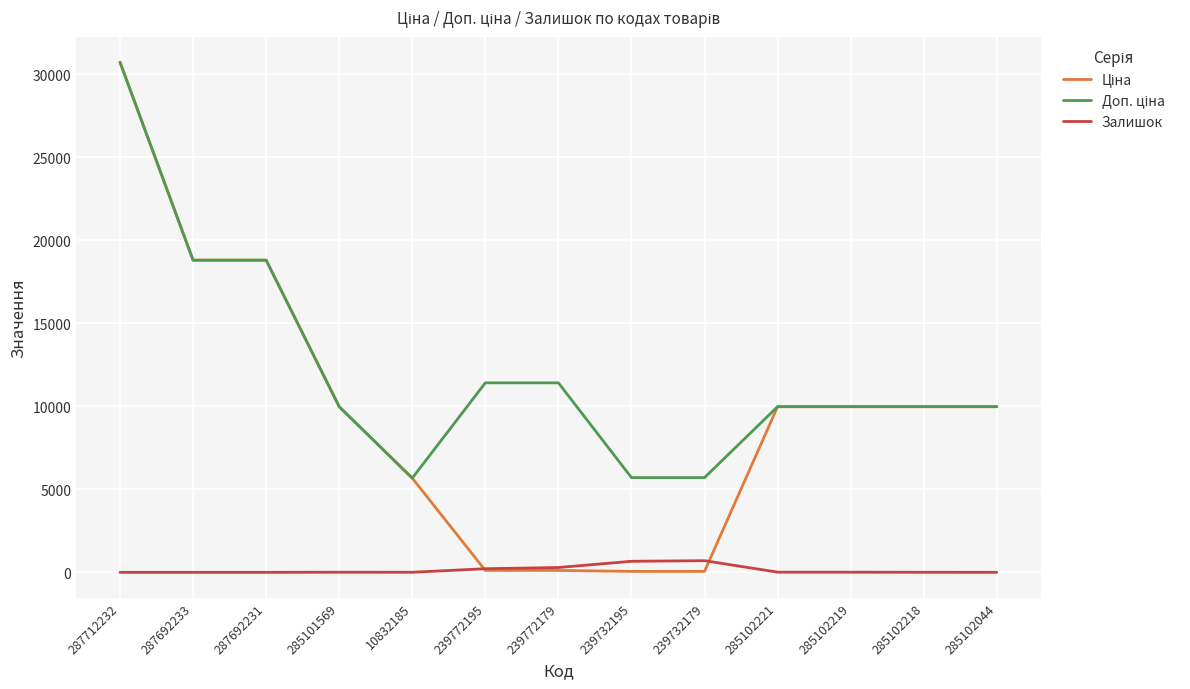

Which label corresponds to the largest value in the chart?

287712232